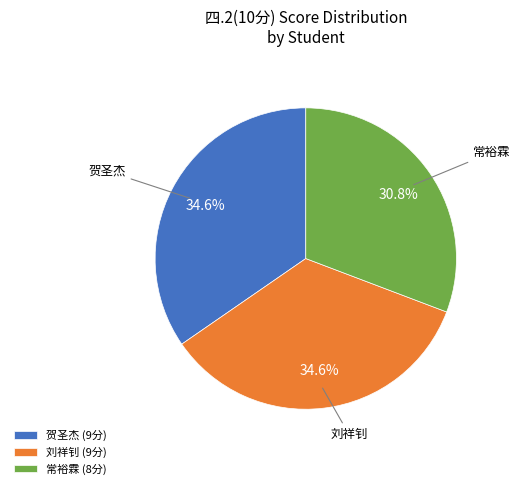

Which has a higher value, 常裕霖 (8分) or 刘祥钊 (9分)?

刘祥钊 (9分)